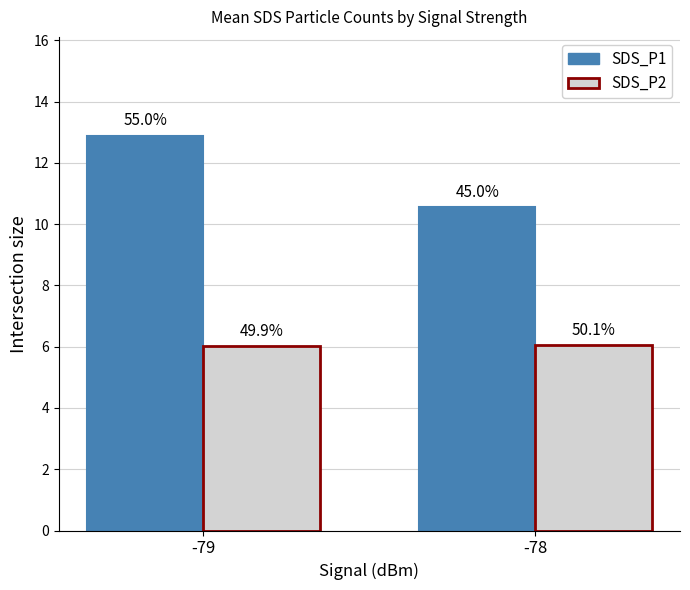

Reading left to right, what are all the values shown in this chart?

SDS_P1: 12.9	10.6
SDS_P2: 6.0	6.0